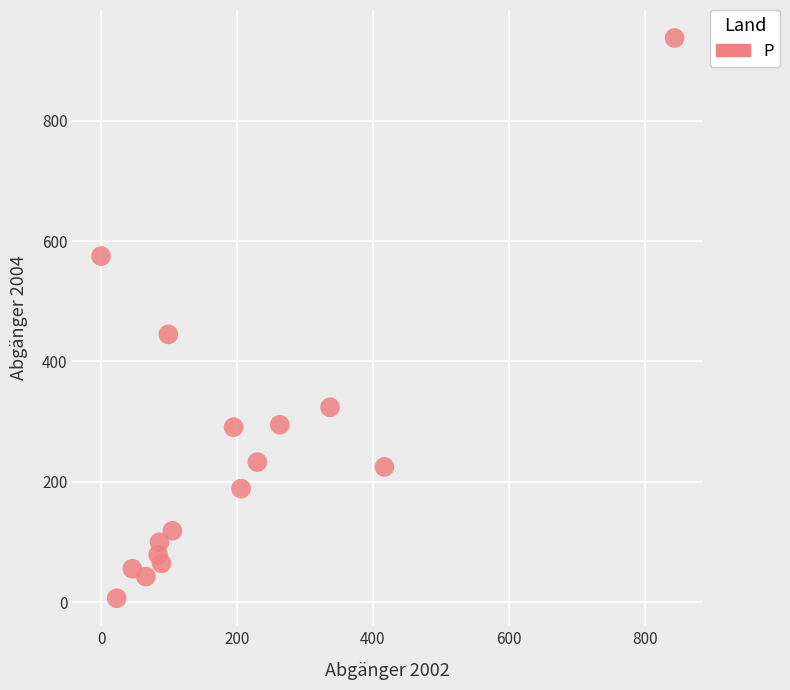

What Y value in the scatter plot is closest to 472?

445